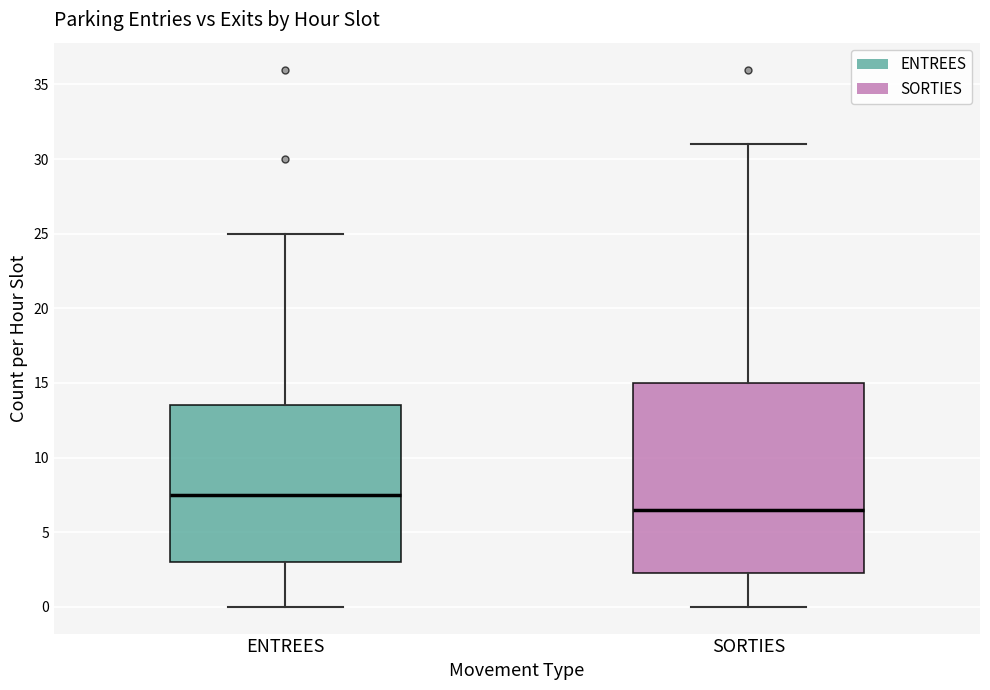

Which box is the tallest, from its lower edge to its upper edge?

SORTIES